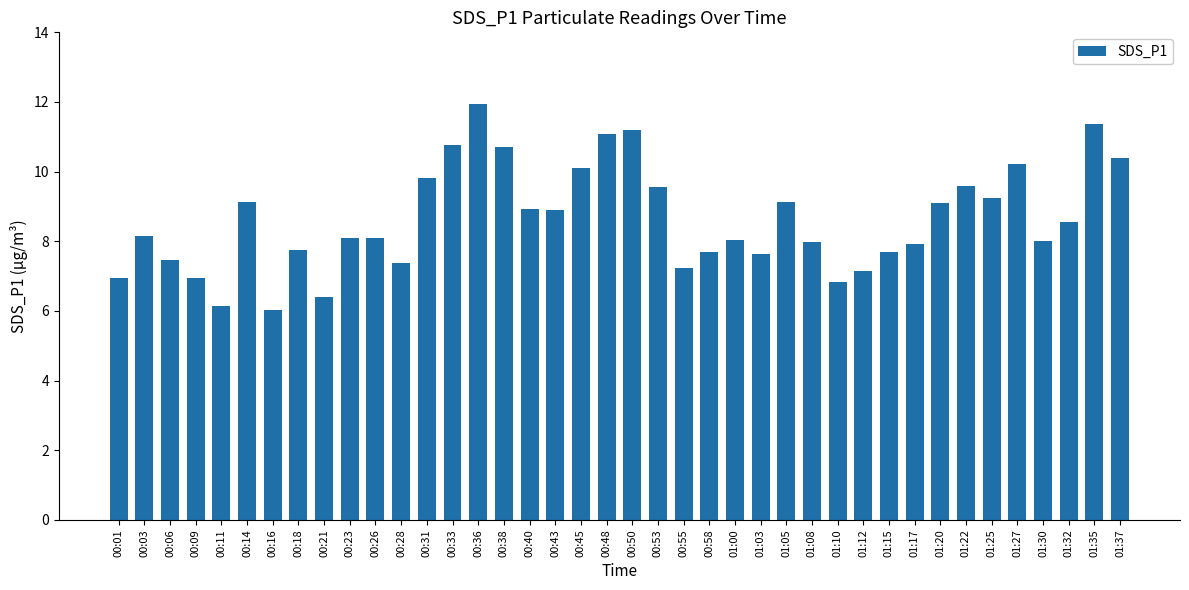

The value at 01:30 is 10.7. True or false?

False